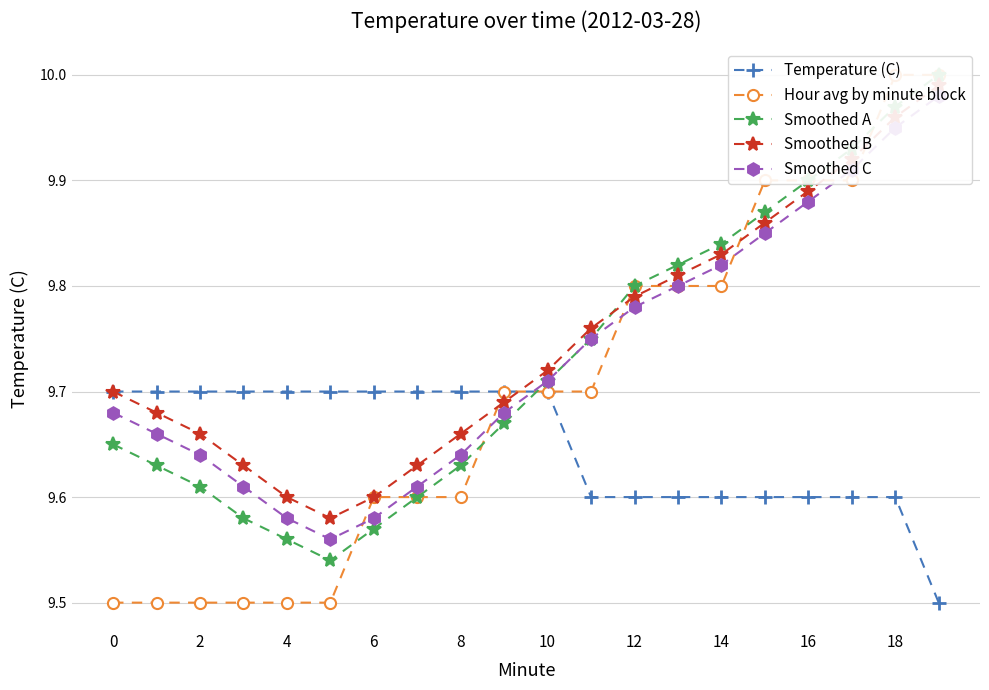

How many data points does each series have?

20